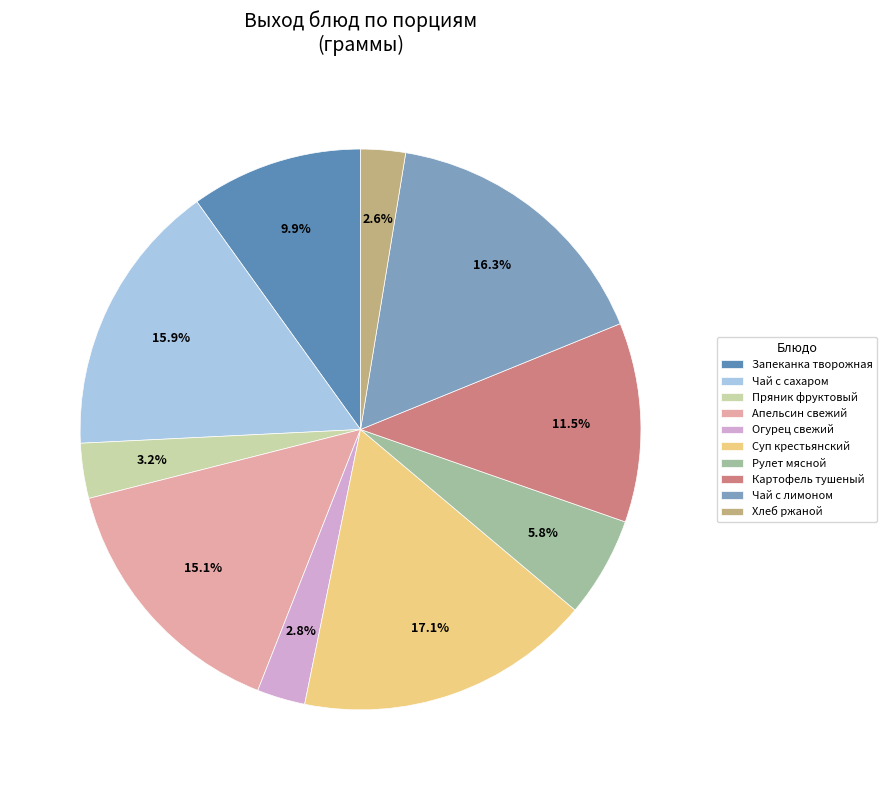

Does Запеканка творожная represent more than half of the total?

No